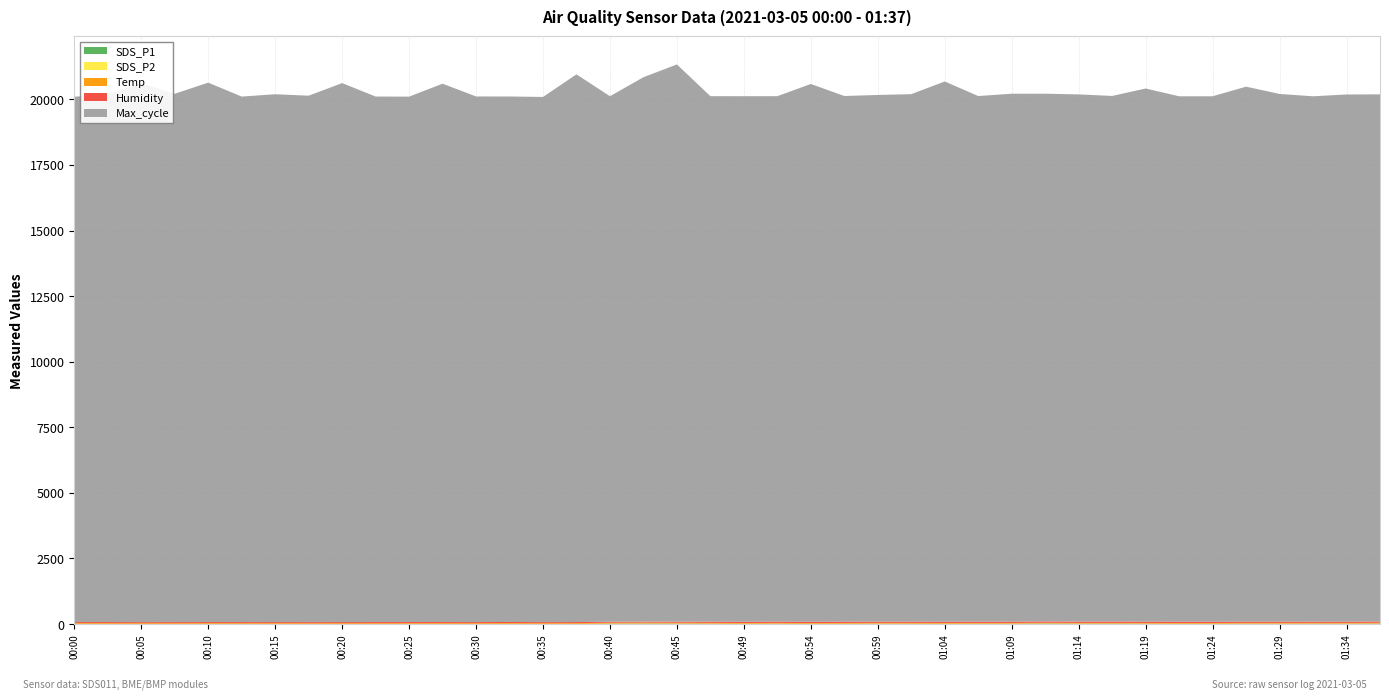

Reading left to right, what are all the values shown in this chart?

SDS_P1: 00:00=3.1	00:02=4.0	00:05=1.4	00:07=1.6	00:10=3.9	00:12=3.1	00:15=2.6	00:17=1.4	00:20=1.0	00:22=2.0	00:25=2.4	00:27=3.5	00:30=1.1	00:32=5.3	00:35=1.0	00:37=2.9	00:40=13.6	00:42=17.1	00:45=14.9	00:47=12.2	00:49=8.4	00:52=11.6	00:54=6.8	00:57=9.6	00:59=12.0	01:02=11.1	01:04=10.1	01:07=10.9	01:09=10.2	01:12=17.5	01:14=12.5	01:17=13.1	01:19=11.8	01:22=7.8	01:24=9.7	01:26=12.2	01:29=10.9	01:31=13.4	01:34=12.5	01:36=16.2
SDS_P2: 00:00=0.8	00:02=0.7	00:05=0.4	00:07=0.6	00:10=0.5	00:12=0.8	00:15=0.4	00:17=0.6	00:20=0.6	00:22=0.6	00:25=0.9	00:27=0.5	00:30=0.5	00:32=0.8	00:35=0.5	00:37=0.4	00:40=3.3	00:42=5.0	00:45=3.6	00:47=2.6	00:49=2.2	00:52=3.0	00:54=2.4	00:57=2.7	00:59=2.7	01:02=2.4	01:04=2.2	01:07=2.2	01:09=3.6	01:12=3.6	01:14=3.0	01:17=3.1	01:19=2.7	01:22=2.5	01:24=1.8	01:26=2.6	01:29=2.8	01:31=2.8	01:34=2.6	01:36=3.4
Temp: 00:00=31.6	00:02=31.6	00:05=31.7	00:07=31.8	00:10=31.6	00:12=30.8	00:15=30.5	00:17=30.6	00:20=30.9	00:22=30.9	00:25=31.3	00:27=31.6	00:30=31.9	00:32=31.9	00:35=31.6	00:37=31.8	00:40=32.2	00:42=31.6	00:45=30.2	00:47=29.1	00:49=28.5	00:52=27.9	00:54=28.2	00:57=28.3	00:59=28.9	01:02=29.3	01:04=29.1	01:07=28.4	01:09=27.7	01:12=27.2	01:14=26.9	01:17=26.6	01:19=26.8	01:22=27.7	01:24=28.2	01:26=28.5	01:29=28.8	01:31=28.2	01:34=27.6	01:36=27.2
Humidity: 00:00=39.2	00:02=39.3	00:05=38.7	00:07=39.5	00:10=39.2	00:12=40.0	00:15=40.4	00:17=40.7	00:20=41.3	00:22=41.7	00:25=40.9	00:27=39.7	00:30=40.9	00:32=40.0	00:35=39.3	00:37=40.0	00:40=38.6	00:42=40.0	00:45=43.5	00:47=46.8	00:49=48.7	00:52=50.4	00:54=51.3	00:57=51.0	00:59=49.8	01:02=49.2	01:04=49.4	01:07=49.8	01:09=50.4	01:12=52.0	01:14=52.1	01:17=53.5	01:19=53.4	01:22=51.8	01:24=50.0	01:26=50.5	01:29=49.3	01:31=48.9	01:34=49.7	01:36=50.9
Max_cycle: 00:00=20026.0	00:02=20120.0	00:05=20544.0	00:07=20141.0	00:10=20564.0	00:12=20033.0	00:15=20123.0	00:17=20068.0	00:20=20548.0	00:22=20034.0	00:25=20030.0	00:27=20524.0	00:30=20038.0	00:32=20033.0	00:35=20022.0	00:37=20880.0	00:40=20034.0	00:42=20752.0	00:45=21241.0	00:47=20033.0	00:49=20034.0	00:52=20030.0	00:54=20500.0	00:57=20038.0	00:59=20076.0	01:02=20108.0	01:04=20593.0	01:07=20037.0	01:09=20125.0	01:12=20117.0	01:14=20096.0	01:17=20036.0	01:19=20321.0	01:22=20029.0	01:24=20030.0	01:26=20392.0	01:29=20116.0	01:31=20026.0	01:34=20095.0	01:36=20095.0